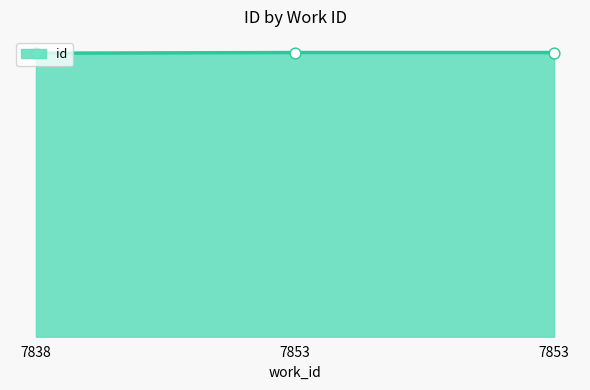

Is this an area chart (filled region under the line)?

Yes